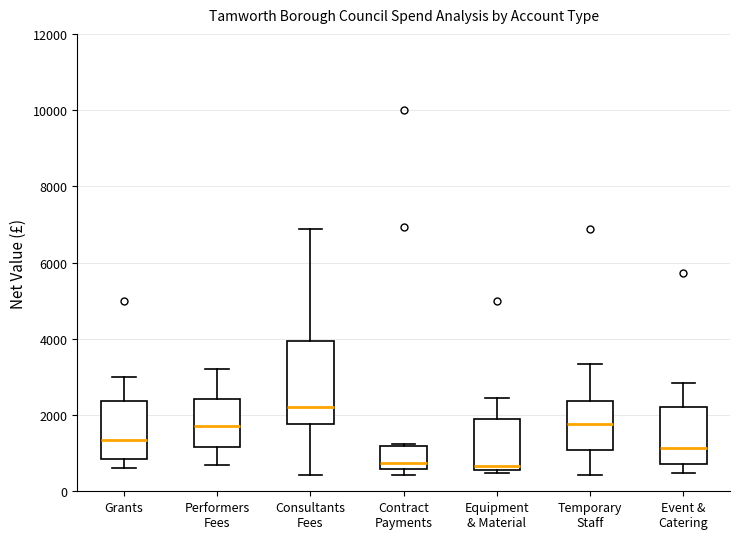

Where does the lower whisker of the box for Event & Catering end on the y-axis? The values are not printed on the chart, so give them approximately, as read against the axis.

400